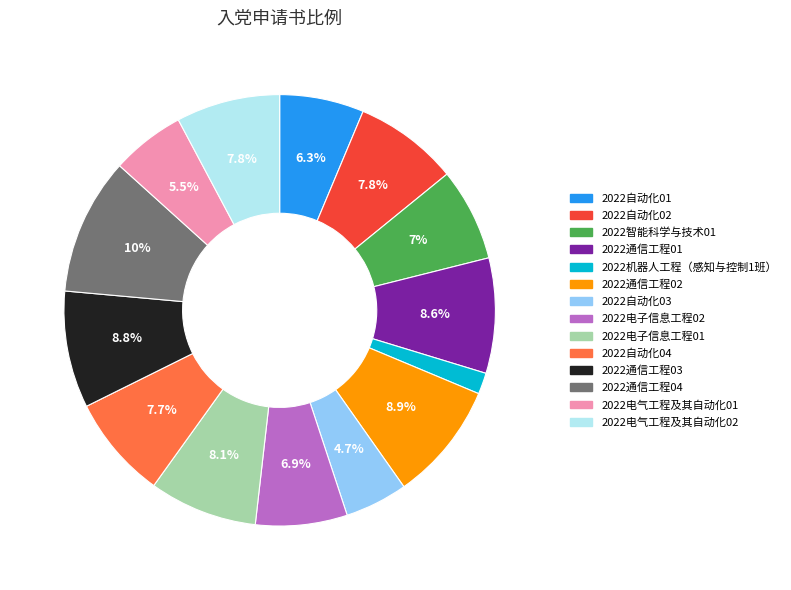

To the nearest percent, what percentage of the pie is 2022通信工程01?

9%